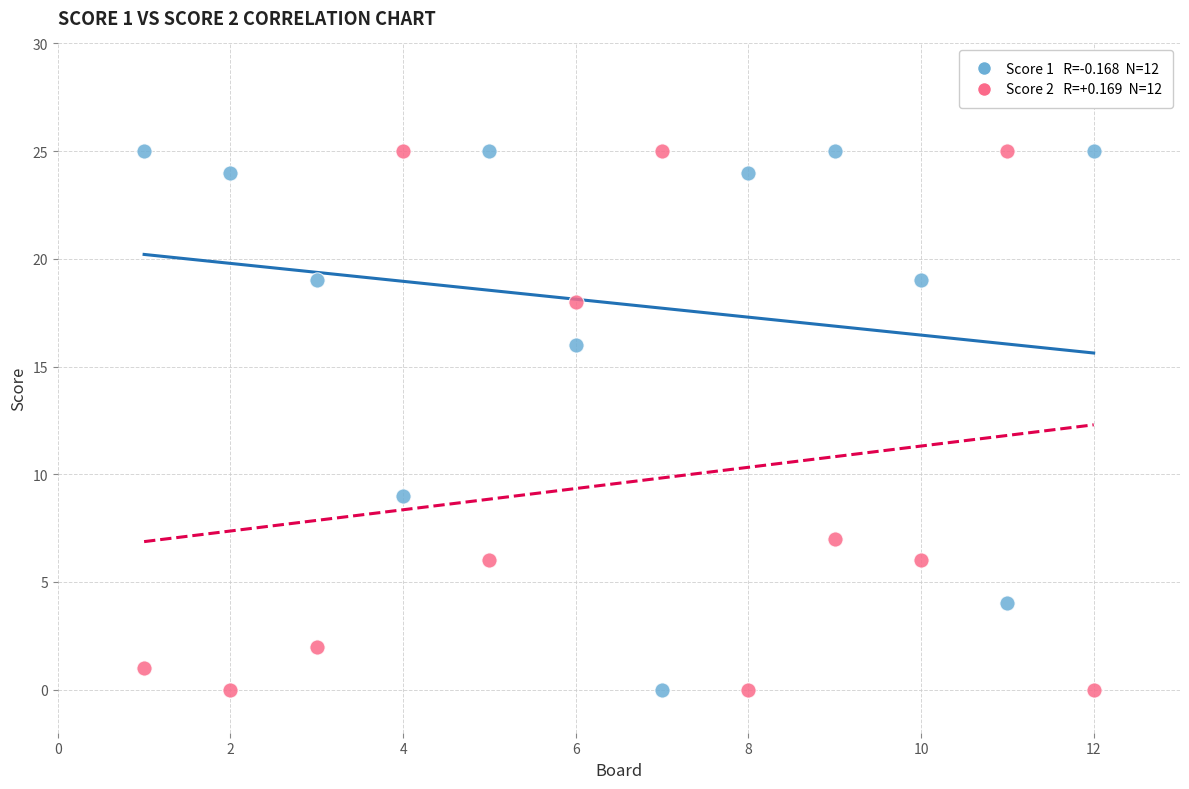

Across all series, what Y value is closest to 12?

9